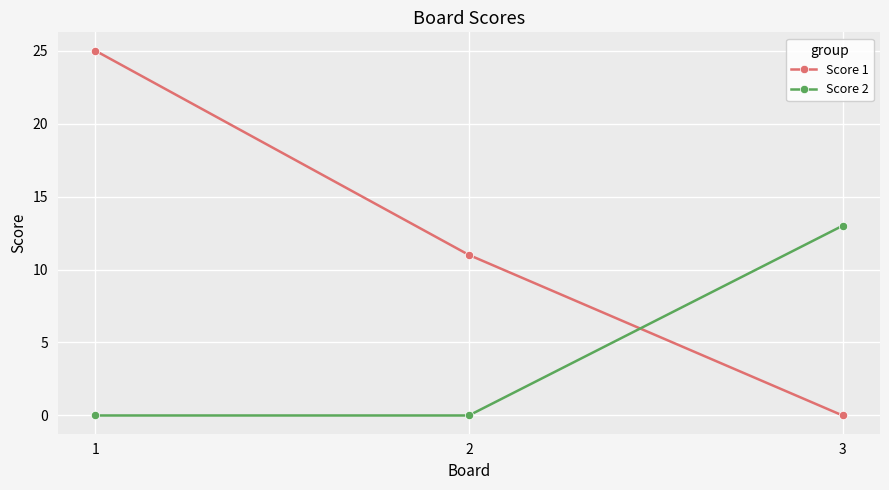

Reading left to right, what are all the values shown in this chart?

Score 1: 1=25	2=11	3=0
Score 2: 1=0	2=0	3=13